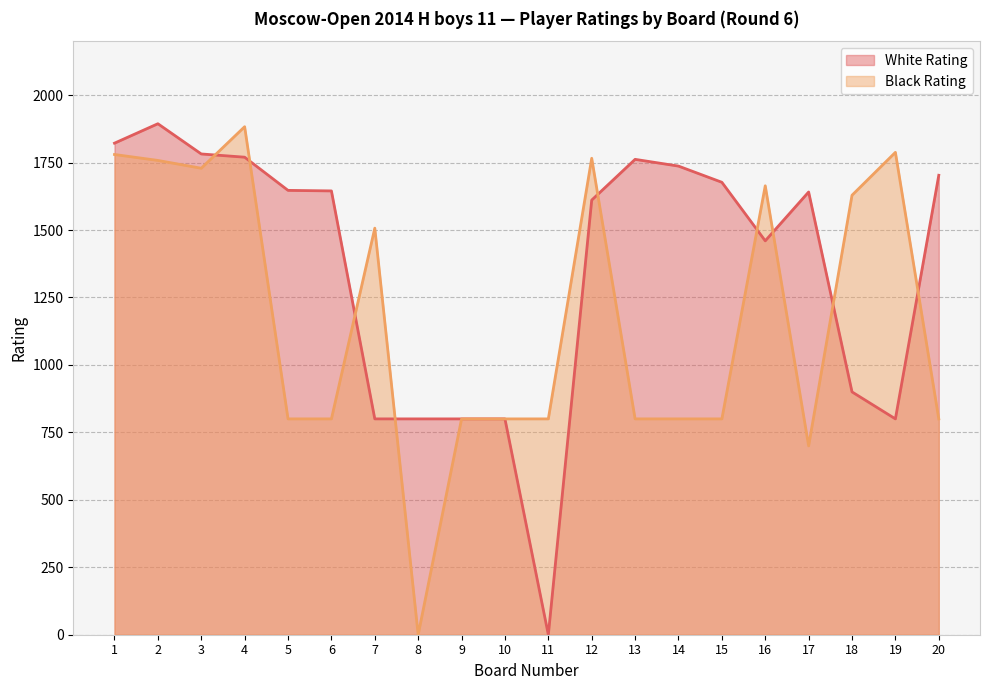

What is the average value of the Black Rating series?

1170